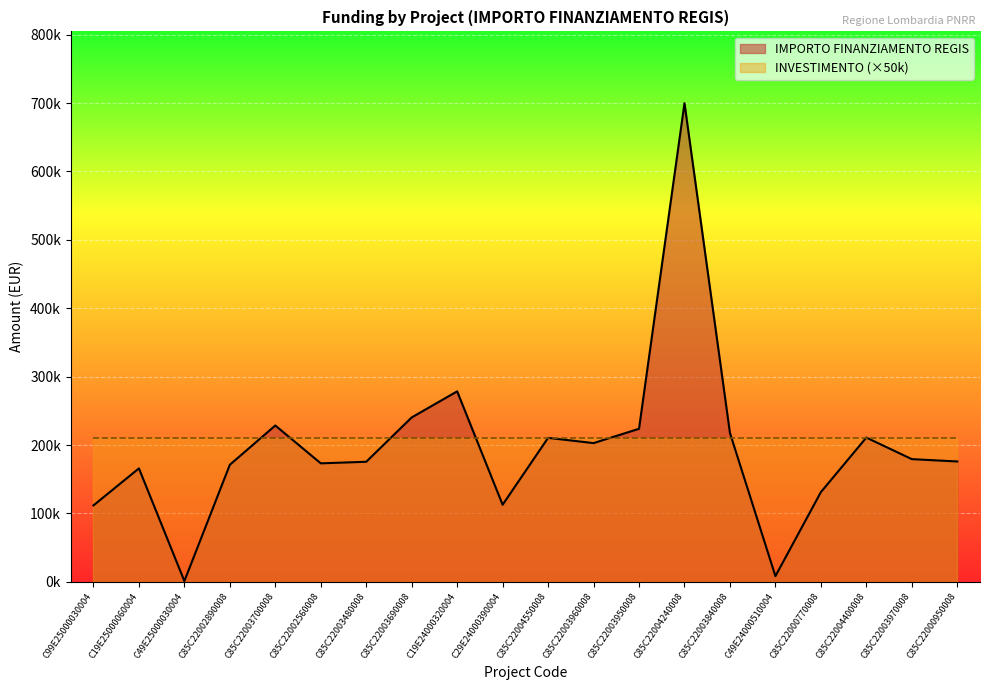

Is it true that the value at C85C22003960008 is 296267.7?

False